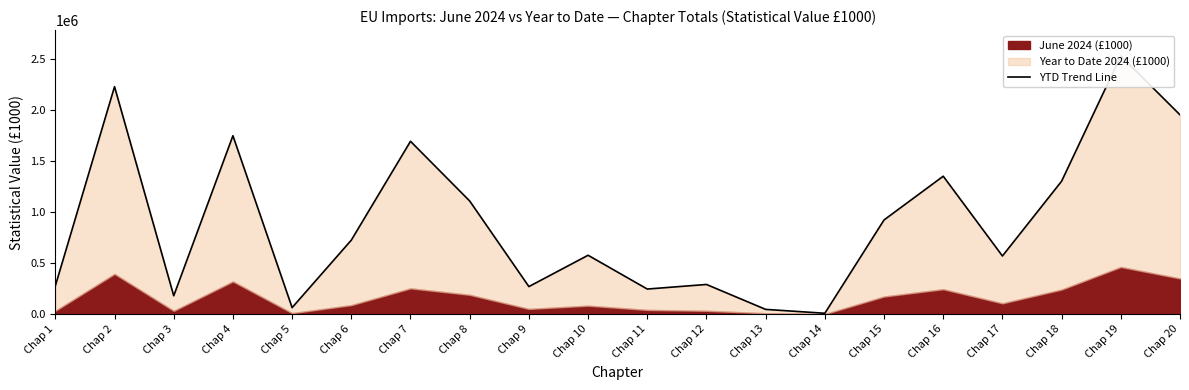

Which category has the highest value across all series?

Chap 19